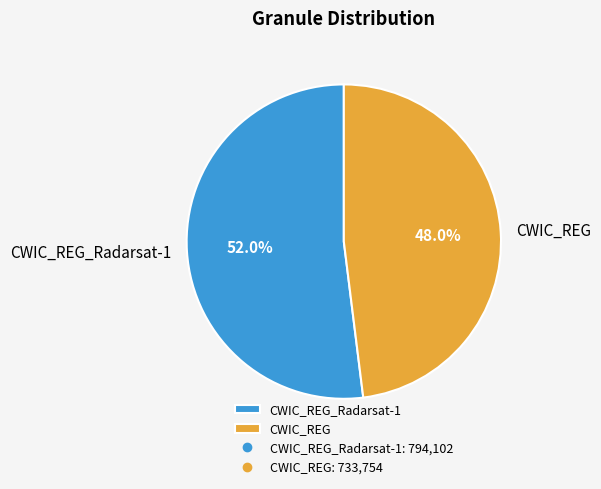

What is the ratio of the value at CWIC_REG_Radarsat-1 to the value at CWIC_REG?

1.1